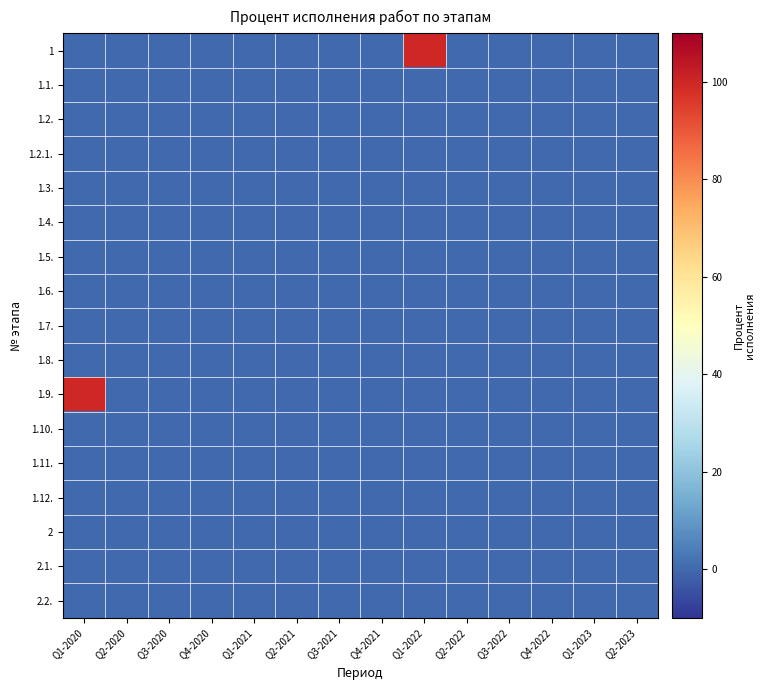

Which has a higher value, Q3-2020 or Q1-2020?

Q3-2020